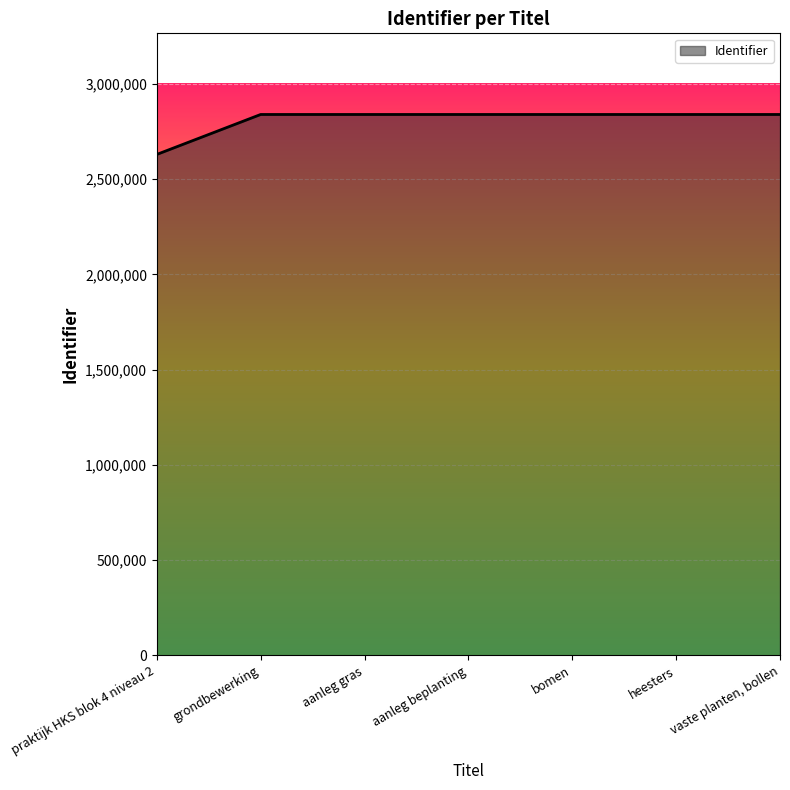

What is the sum of all values?

19662861